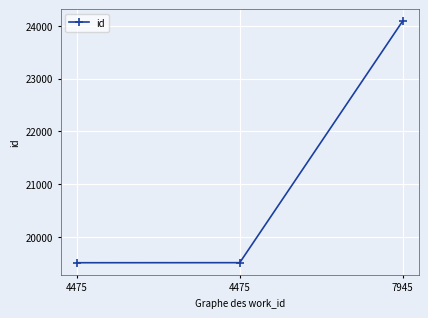

What is the smallest value displayed?

19512